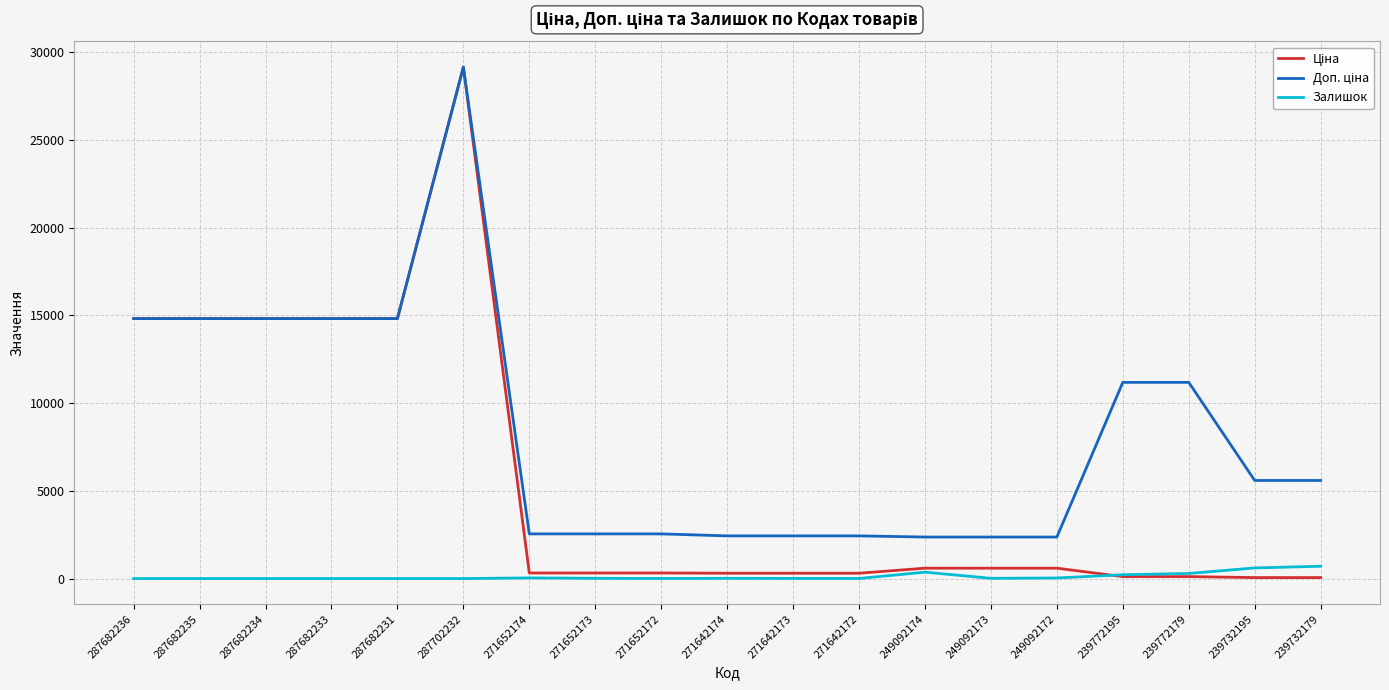

What is the difference between the highest and lowest values at 287702232?

29152.3